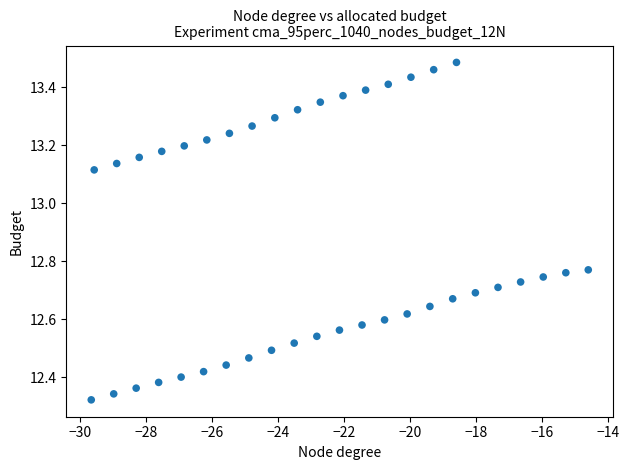

What is the range of X values (max minus min)?

15.1